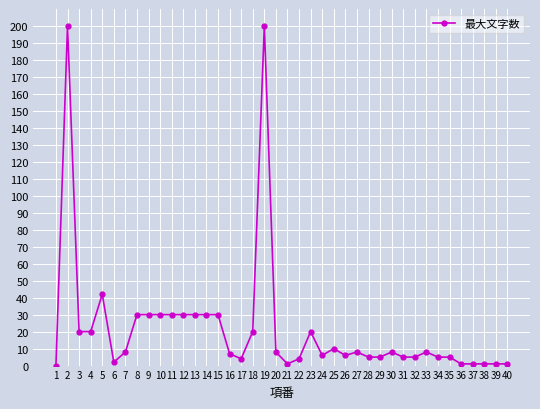

Is it true that the value at 18 is 20?

True